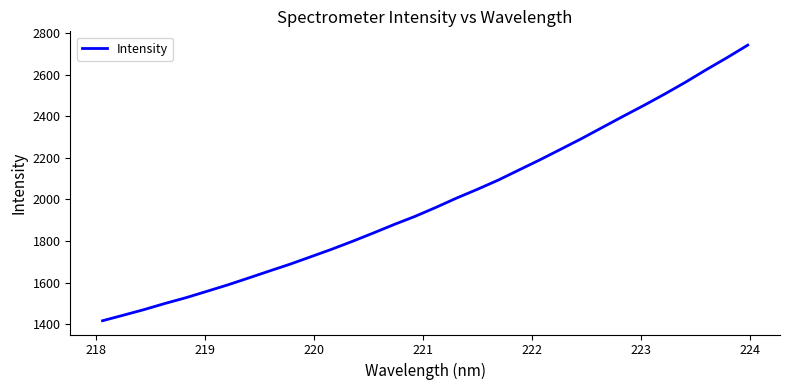

What is the greatest value displayed?

2741.3